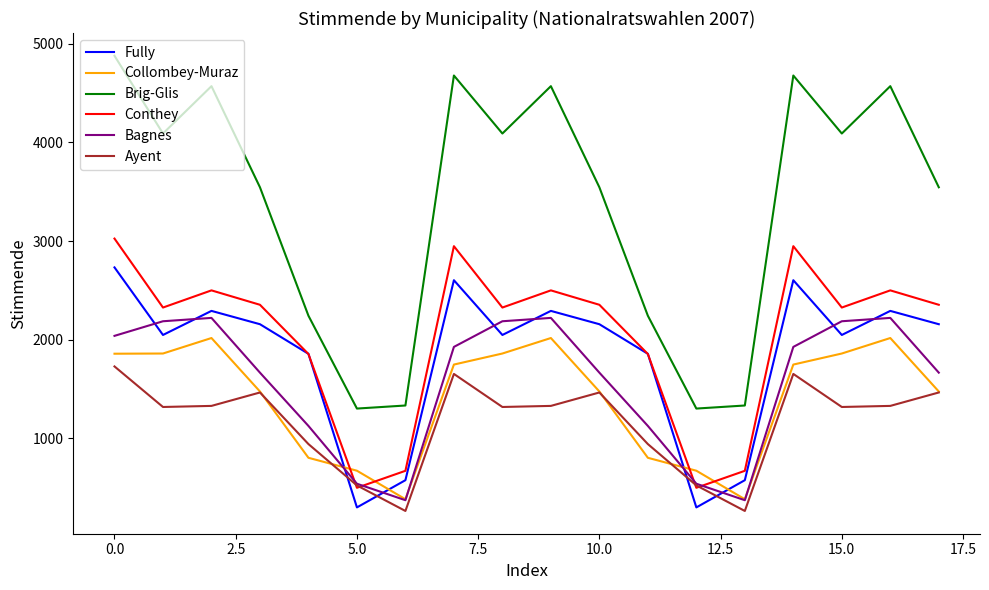

Rank the series by their maximum value, from lowest to highest.

Ayent, Collombey-Muraz, Bagnes, Fully, Conthey, Brig-Glis